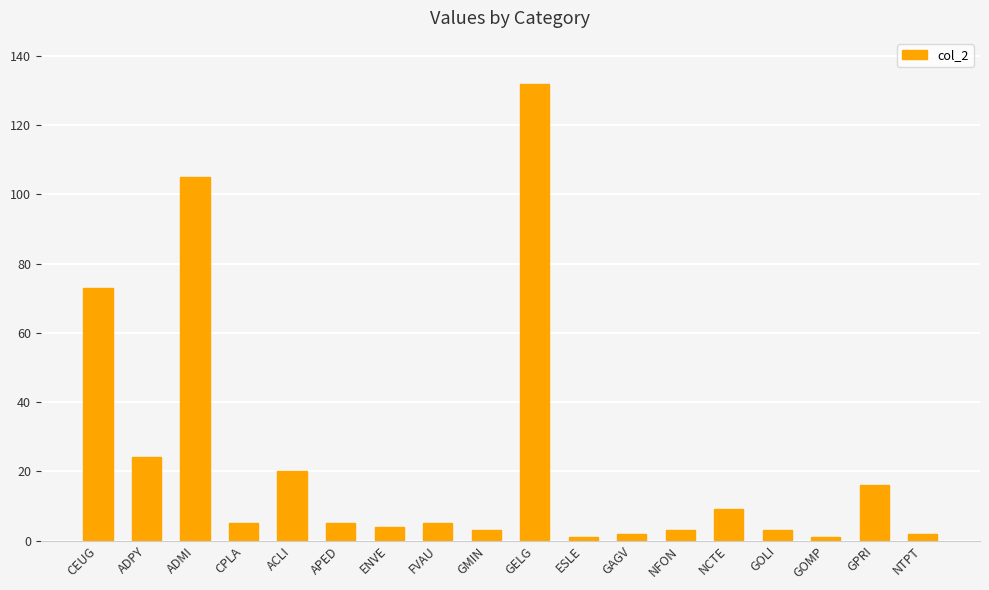

At which label does the data first exceed 5?

CEUG